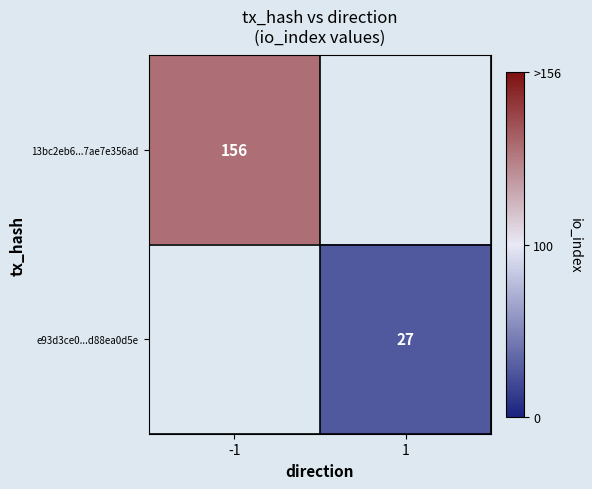

The value of e93d3ce0...d88ea0d5e at 1 is 27. True or false?

True